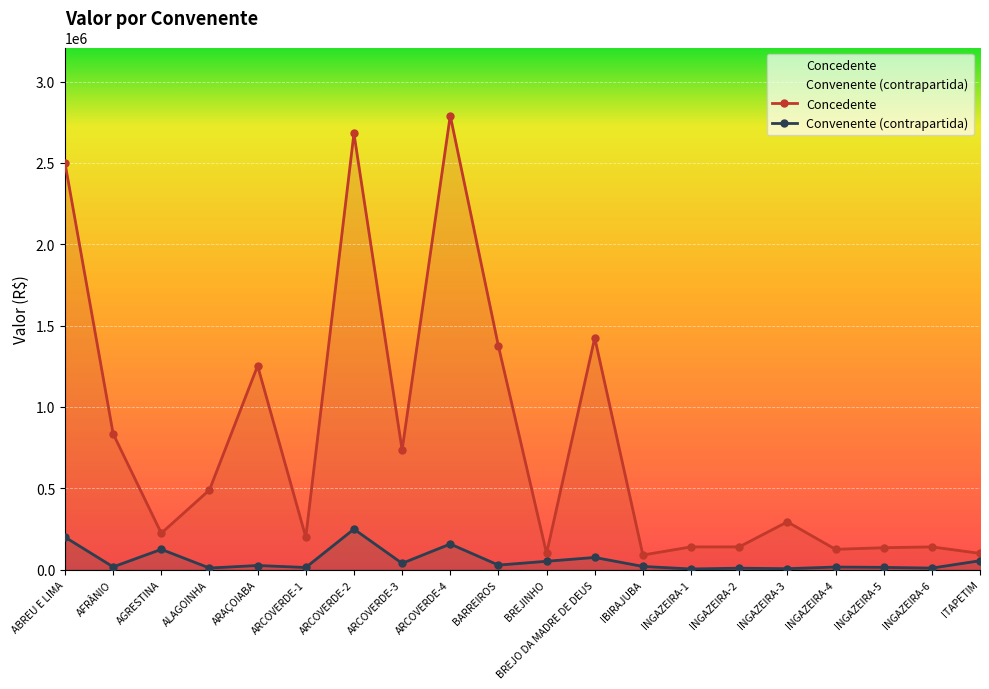

How many lines are shown in the chart?

2